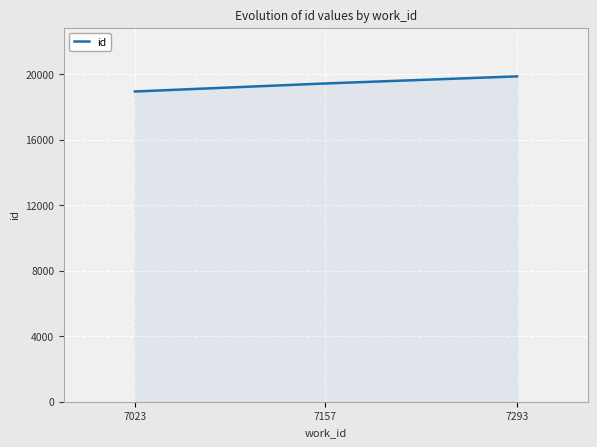

What is the smallest value displayed?

18938